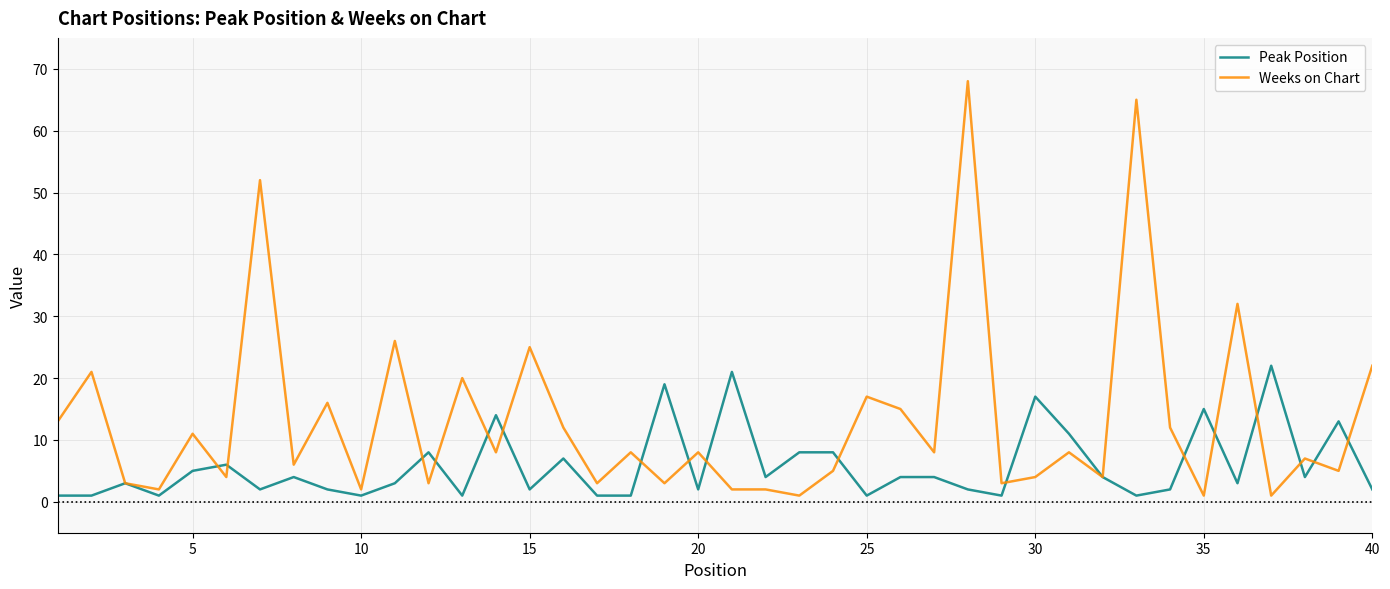

Which series has the widest spread of values?

Weeks on Chart